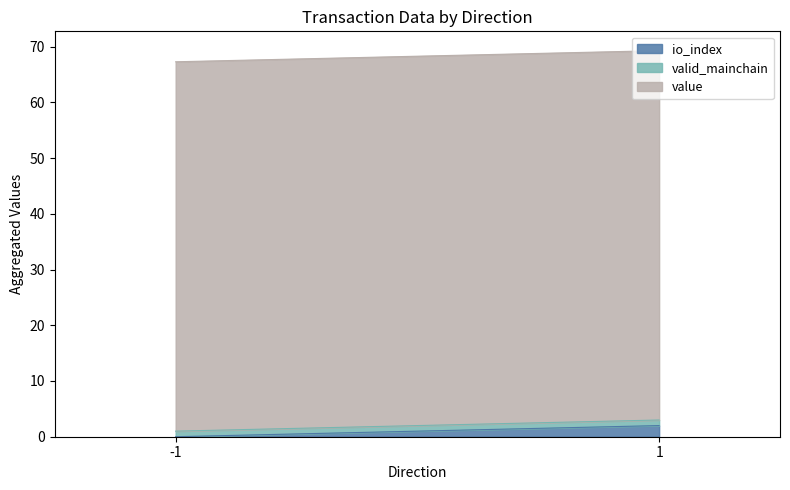

What are all the series names shown in the legend?

io_index, valid_mainchain, value